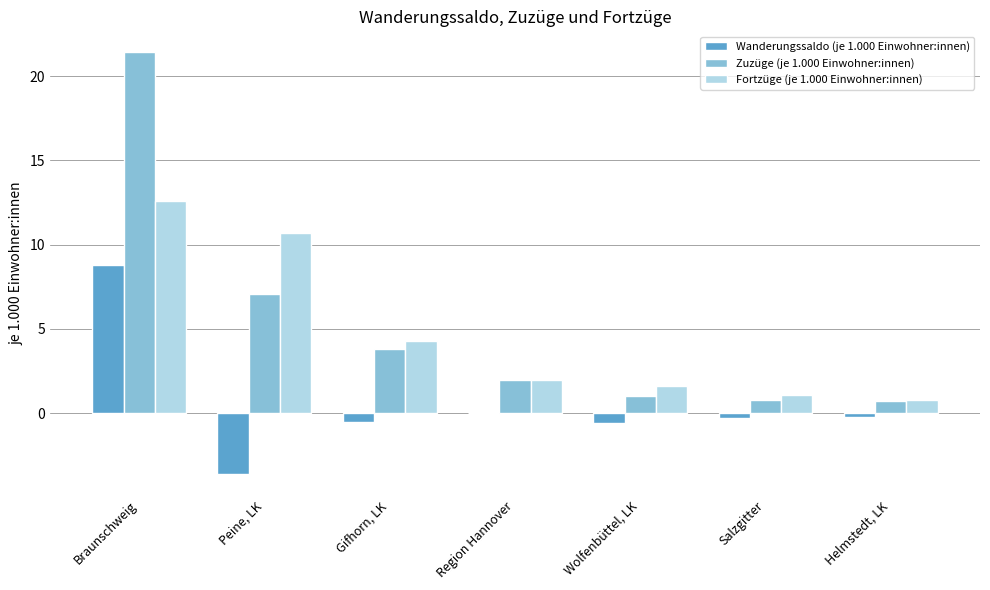

Is the value of Fortzüge (je 1.000 Einwohner:innen) at Helmstedt, LK greater than the value of Wanderungssaldo (je 1.000 Einwohner:innen) at Braunschweig?

No